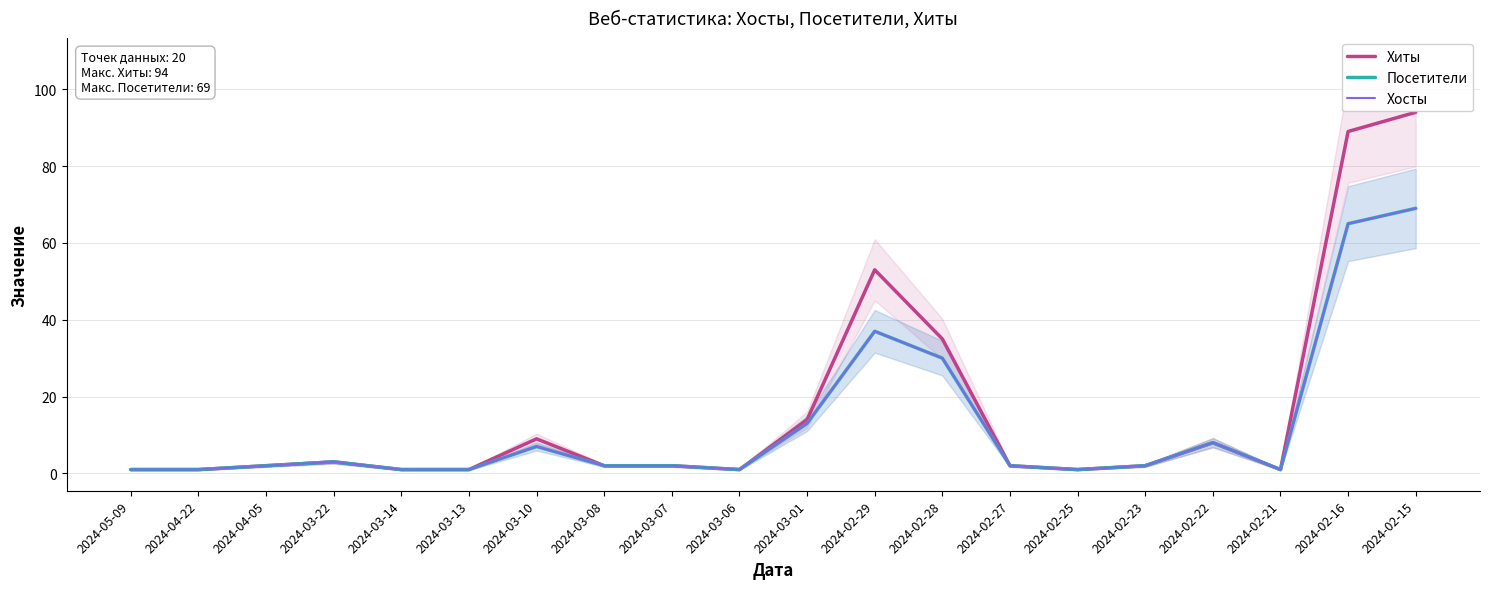

At which category does the chart reach its minimum across all series?

2024-05-09